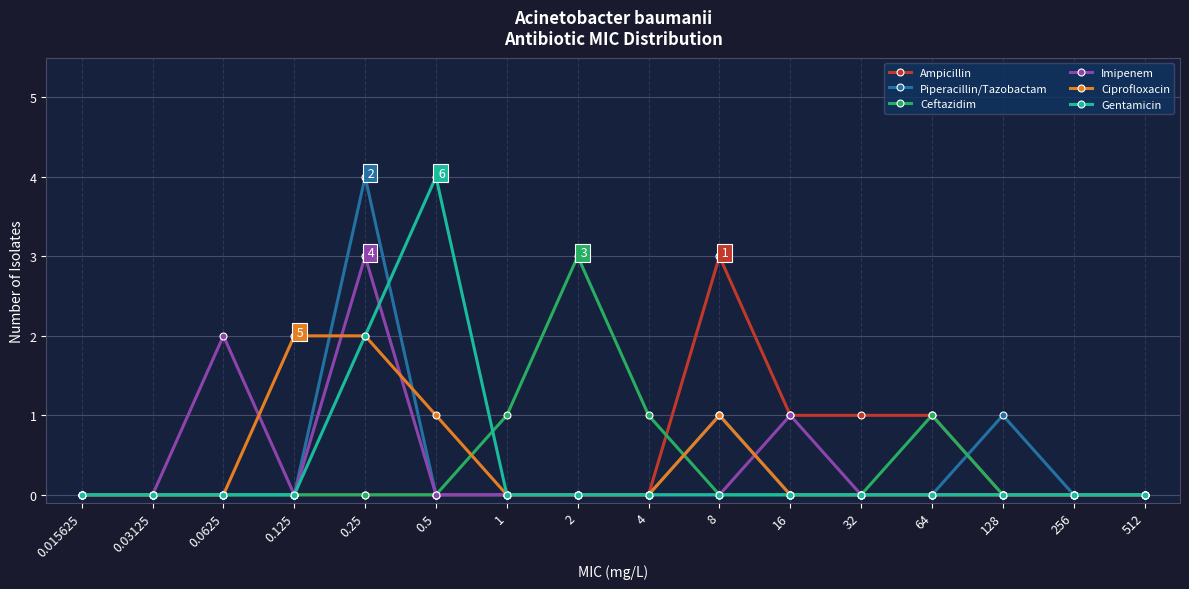

True or false: Ceftazidim has a value of 3 at 2.

True